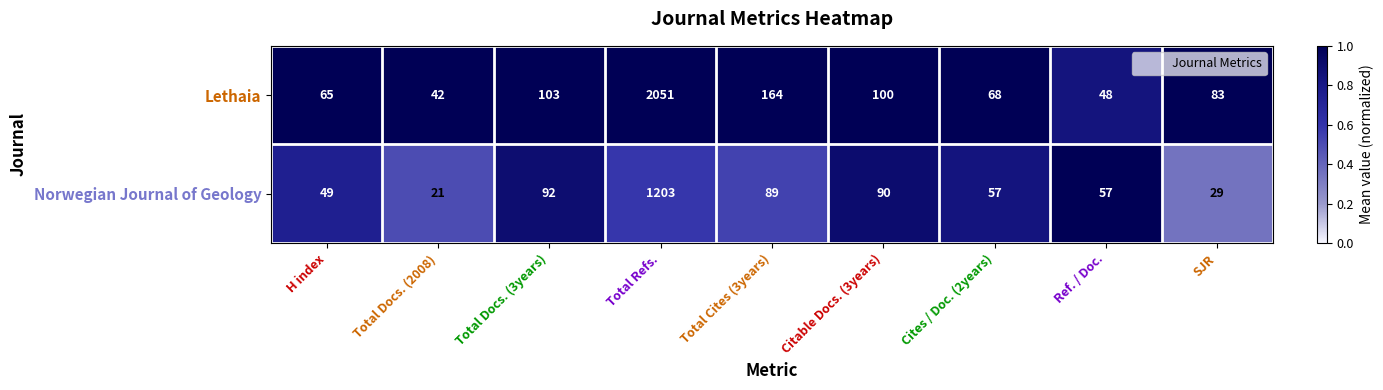

Reading left to right, list all the values displayed in this chart.

Lethaia: 65	42	103	2051	164	100	68	48	83
Norwegian Journal of Geology: 49	21	92	1203	89	90	57	57	29